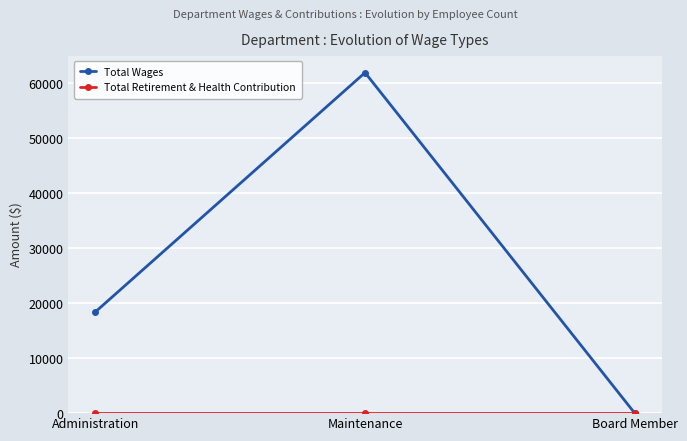

Is this an area chart (filled region under the line)?

No